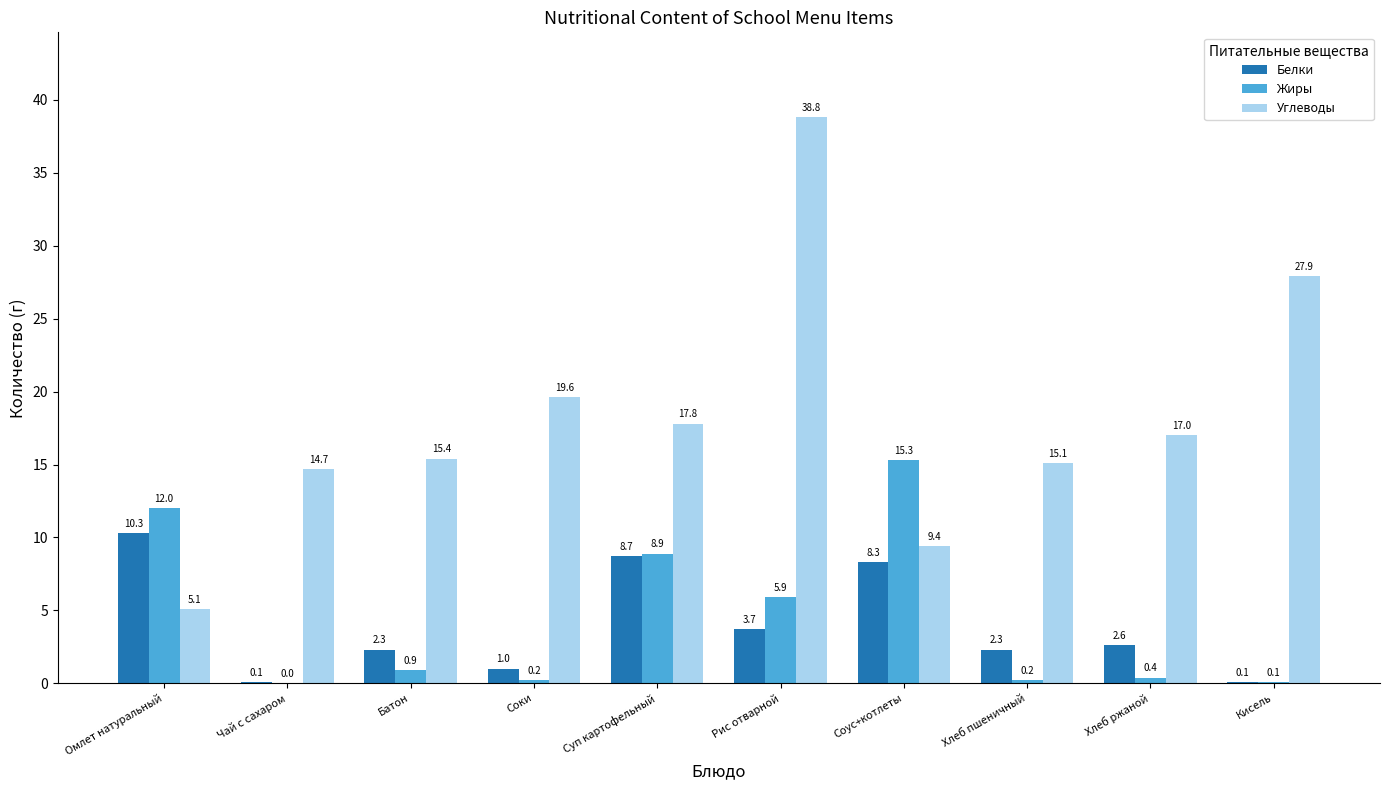

What is the total value across all series at Хлеб ржаной?

20.0